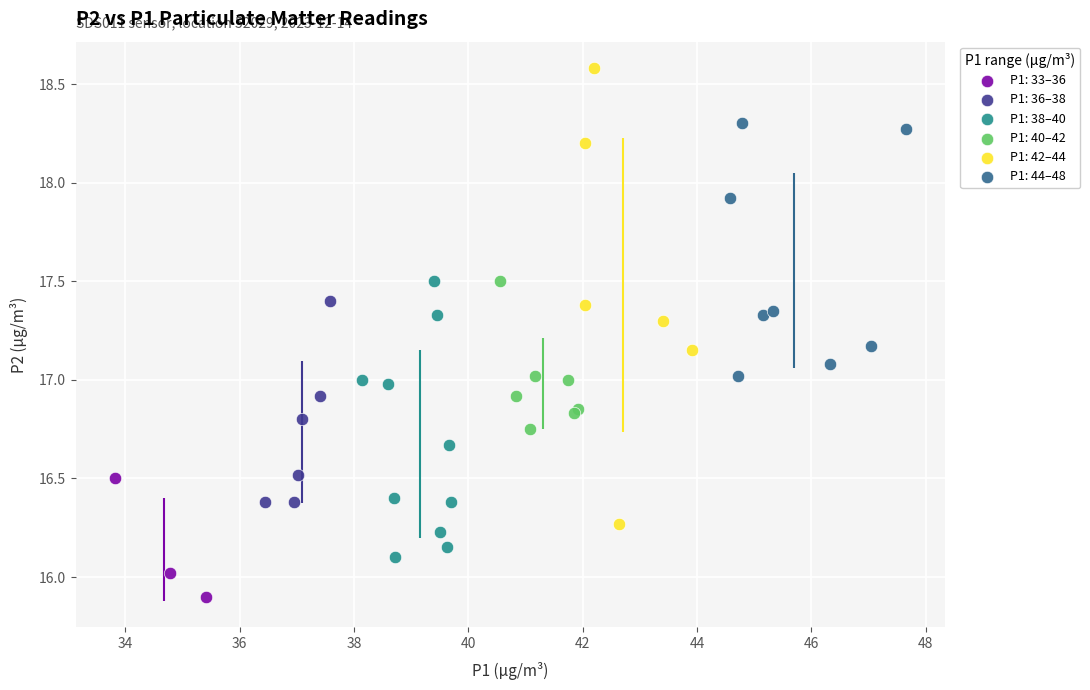

Which series has the widest spread of Y values?

P1: 42–44